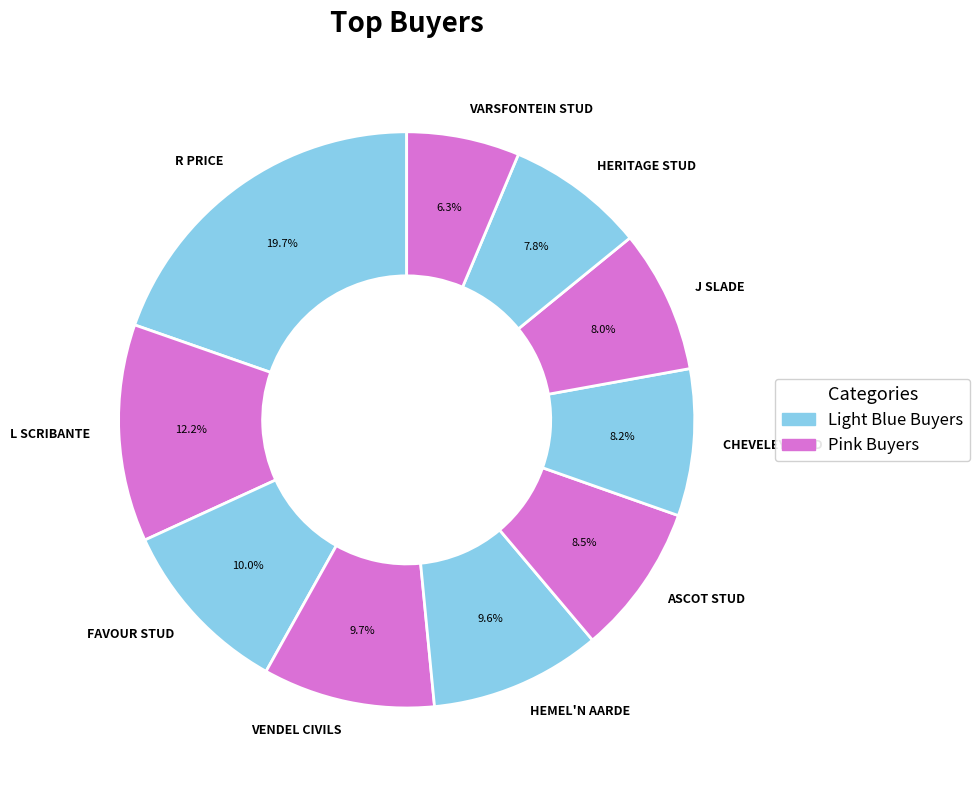

Which slice is the largest?

R PRICE